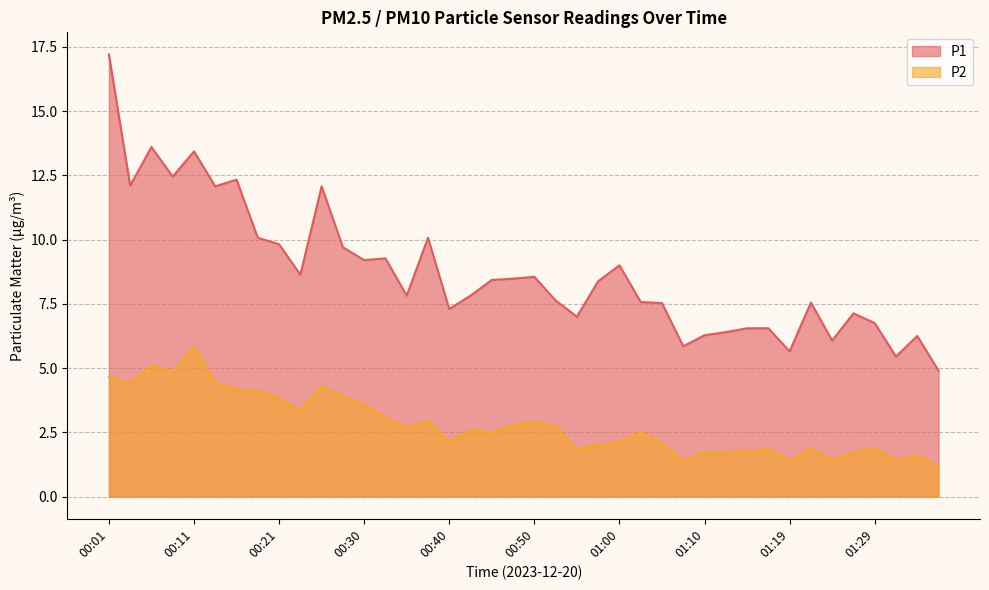

Which series has the largest range (max minus min)?

P1